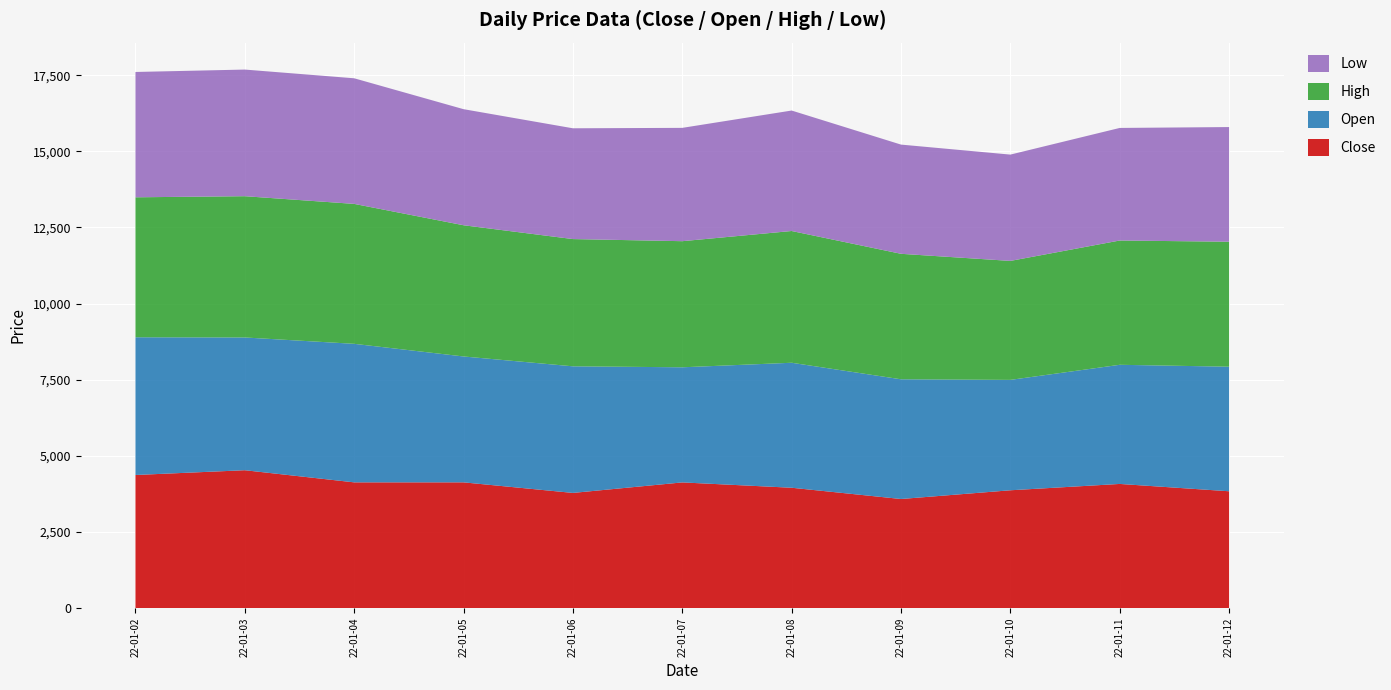

Reading left to right, transcribe all the data shown in this chart.

Close: 4373.8	4530.4	4131.9	4132.1	3785.4	4130.3	3955.0	3585.6	3872.0	4080.1	3839.5
Open: 4521.4	4358.1	4547.9	4132.7	4156.1	3779.3	4103.4	3929.9	3624.1	3911.5	4089.5
High: 4595.1	4637.9	4593.9	4307.9	4177.6	4140.0	4325.5	4119.7	3906.1	4080.1	4103.1
Low: 4114.5	4157.2	4123.9	3810.5	3636.8	3720.2	3954.9	3585.4	3490.0	3695.6	3764.1